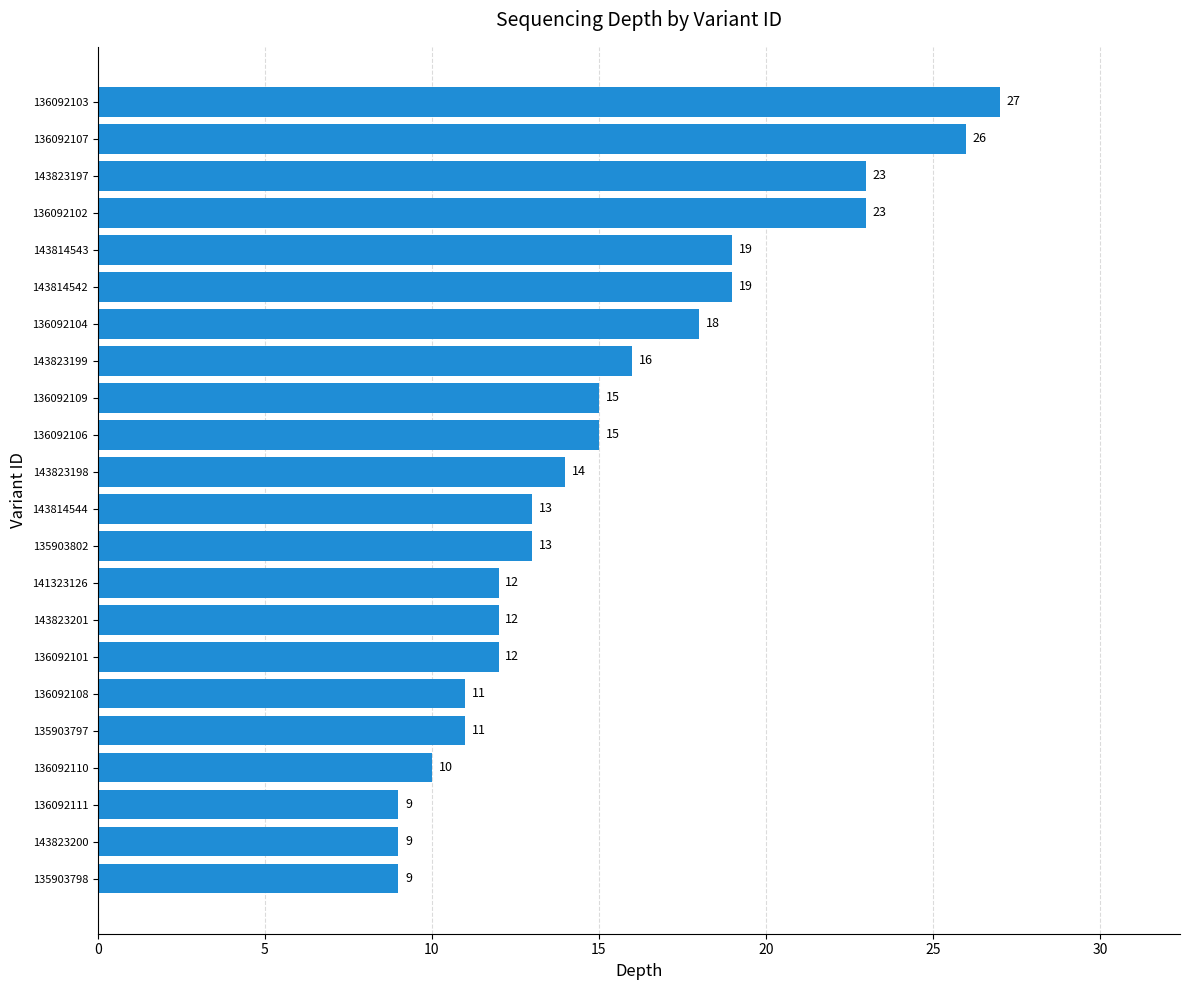

What is the minimum value shown in the chart?

9